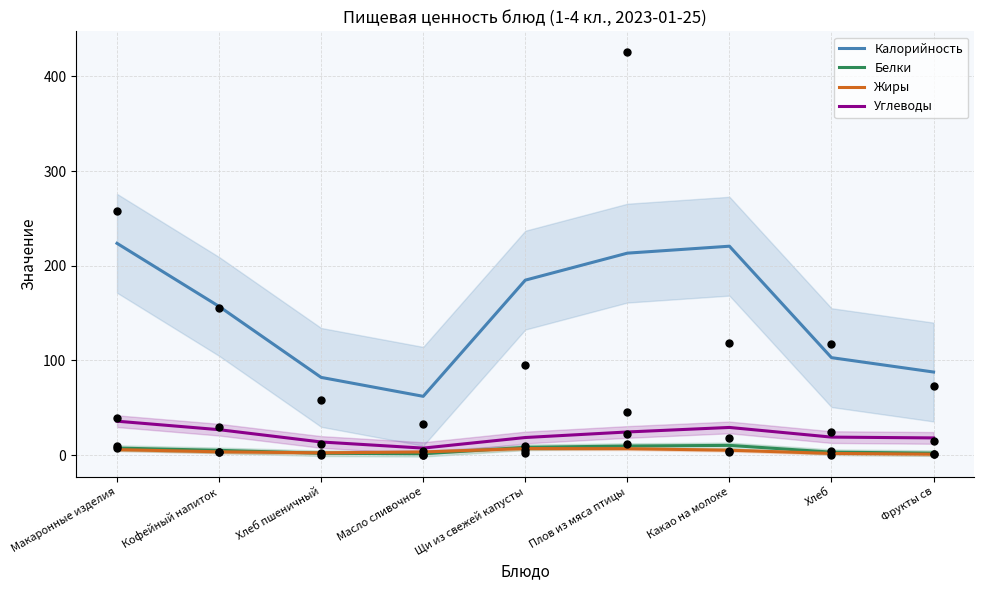

What are all the series names shown in the legend?

Калорийность, Белки, Жиры, Углеводы